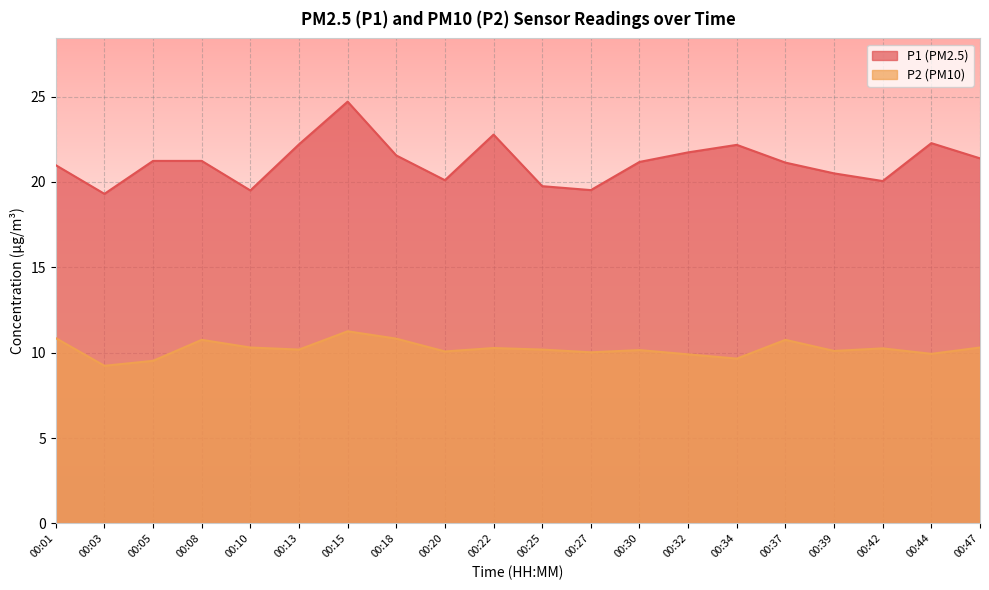

Reading right to left, what are all the values shown in this chart?

P1: 00:47=21.4	00:44=22.3	00:42=20.1	00:39=20.5	00:37=21.1	00:34=22.2	00:32=21.7	00:30=21.2	00:27=19.5	00:25=19.8	00:22=22.8	00:20=20.1	00:18=21.6	00:15=24.7	00:13=22.2	00:10=19.5	00:08=21.2	00:05=21.2	00:03=19.3	00:01=21.0
P2: 00:47=10.3	00:44=9.9	00:42=10.2	00:39=10.1	00:37=10.8	00:34=9.7	00:32=9.9	00:30=10.2	00:27=10.0	00:25=10.2	00:22=10.3	00:20=10.1	00:18=10.8	00:15=11.2	00:13=10.2	00:10=10.3	00:08=10.8	00:05=9.5	00:03=9.2	00:01=10.8